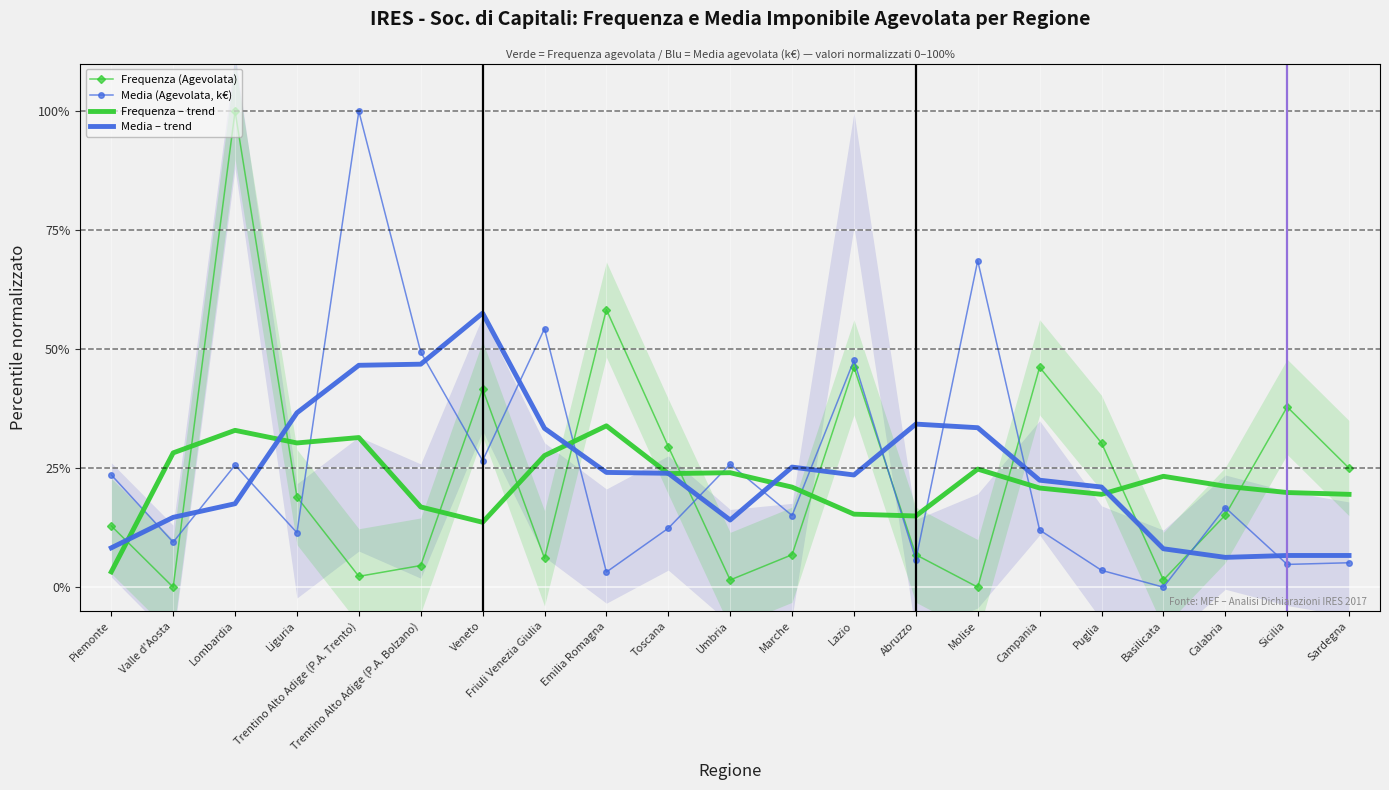

What are all the series names shown in the legend?

Frequenza (Agevolata), Media (Agevolata, k€), Frequenza – trend, Media – trend